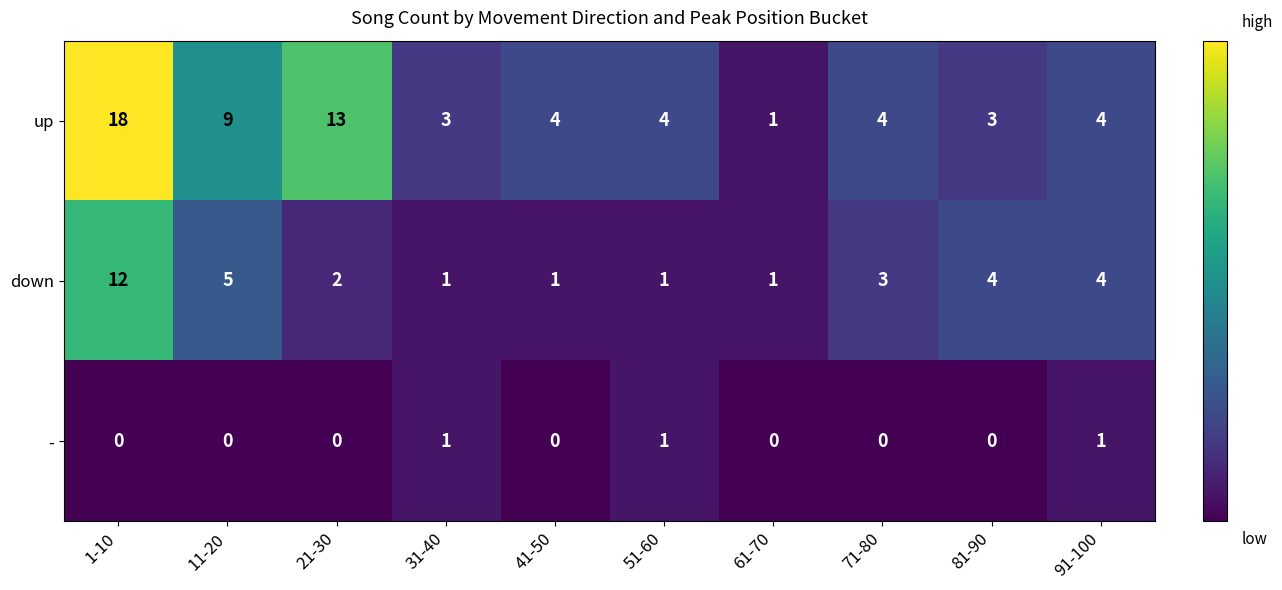

What is the greatest value displayed?

18